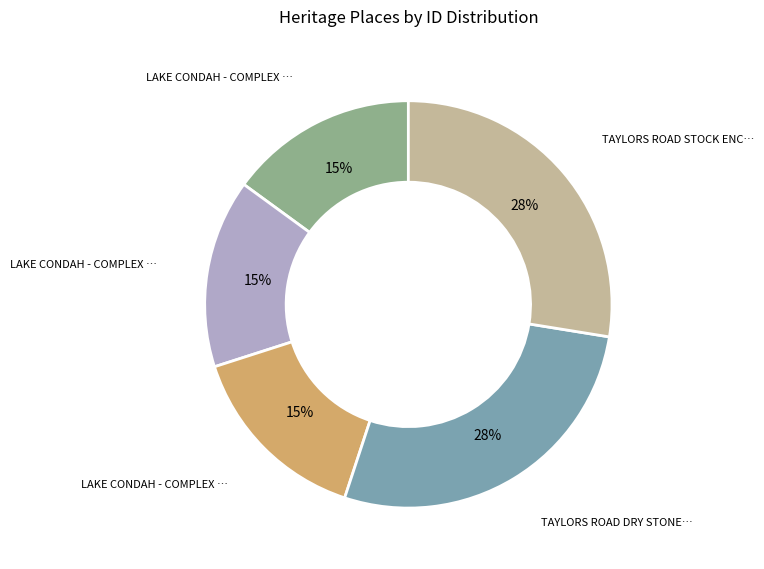

To the nearest percent, what is the difference between the largest and smallest slice percentages?

13%